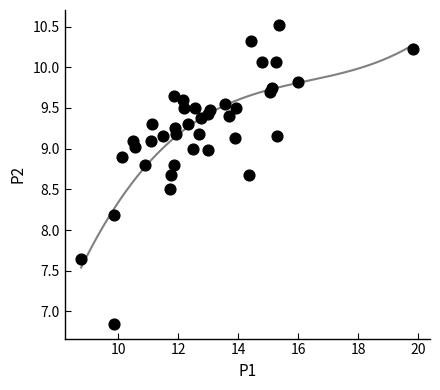

What is the range of Y values (max minus min)?

3.7